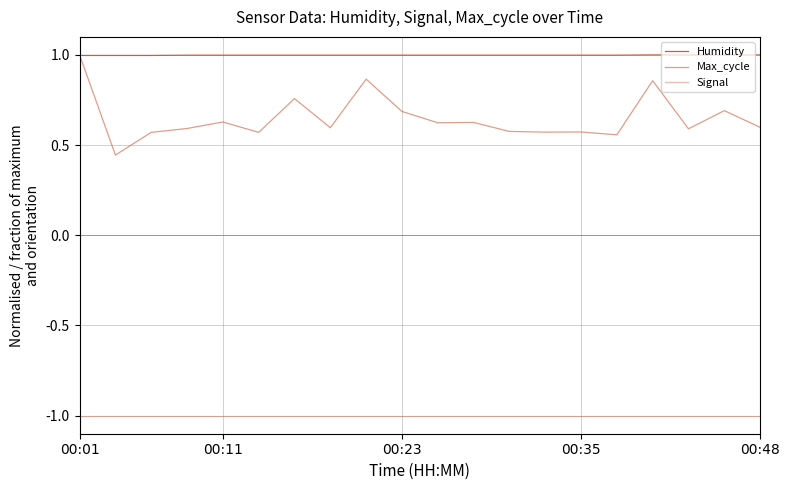

True or false: Humidity and Signal cross at least once.

False